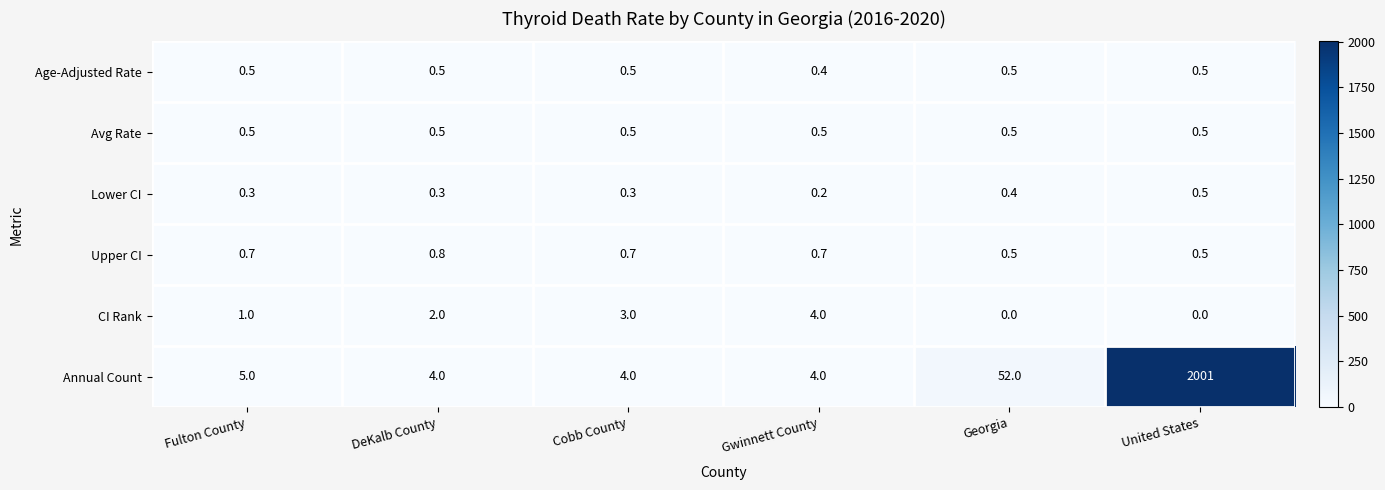

How many Age-Adjusted Rate values are between 0 and 1?

6